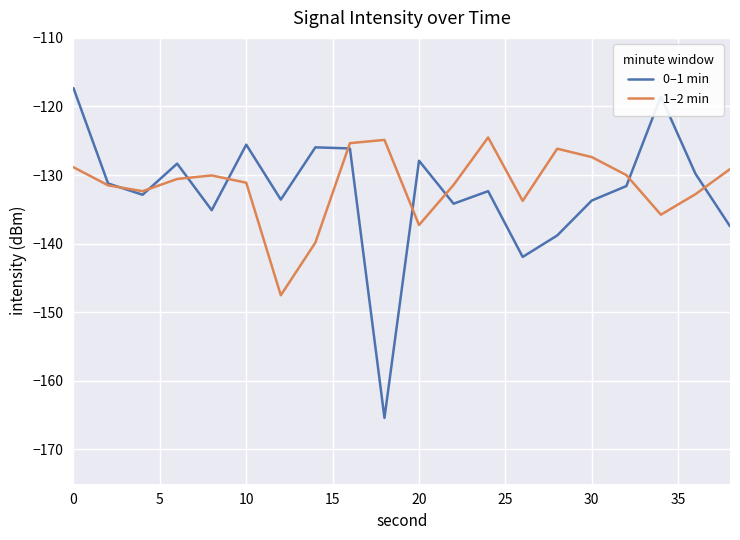

True or false: 0–1 min and 1–2 min intersect in this chart.

True